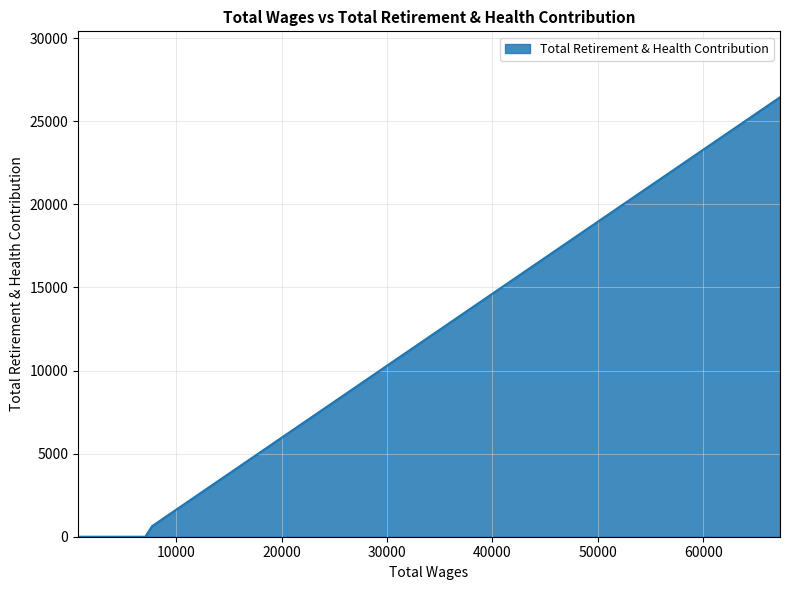

True or false: the data has more than 2 interior local peaks.

False